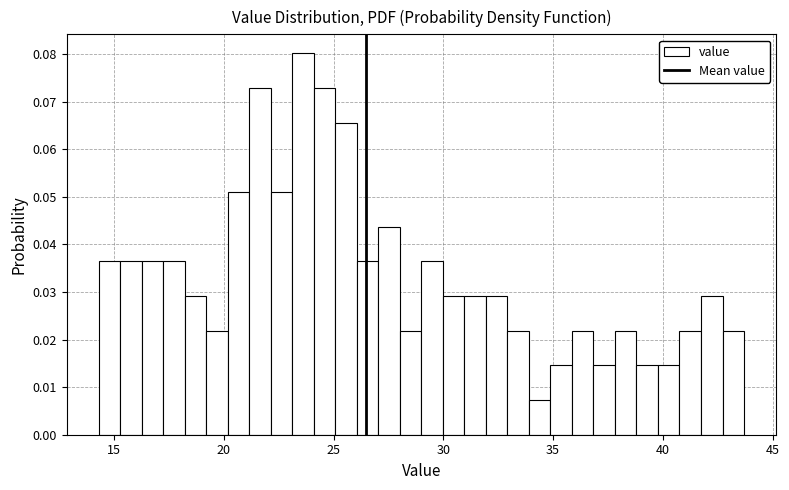

Read against the x-axis, roughly where is the centre of the tallest bar?

23.5